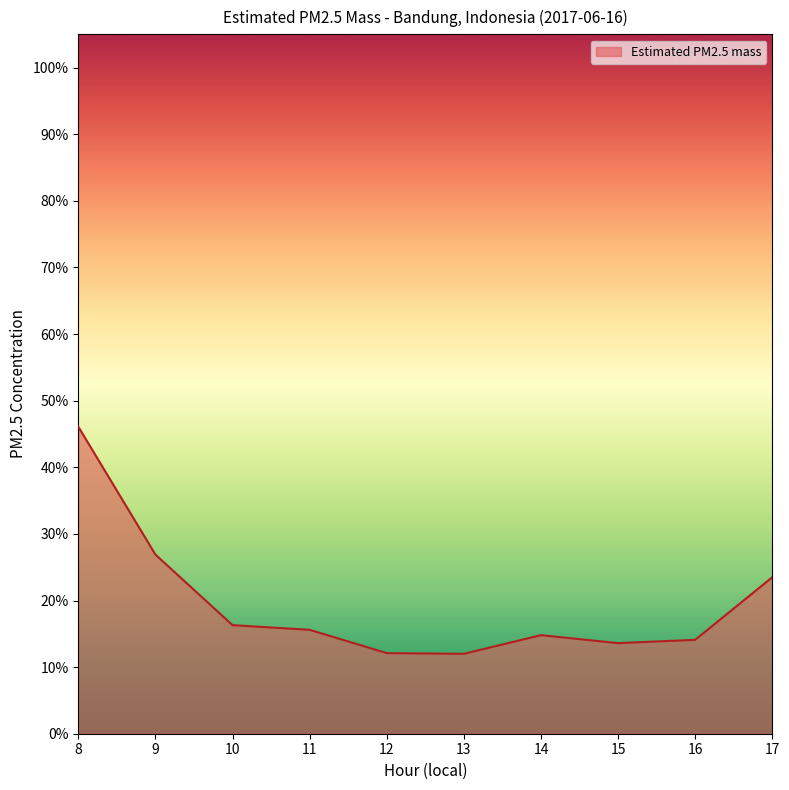

At which label is the value closest to 29?

9